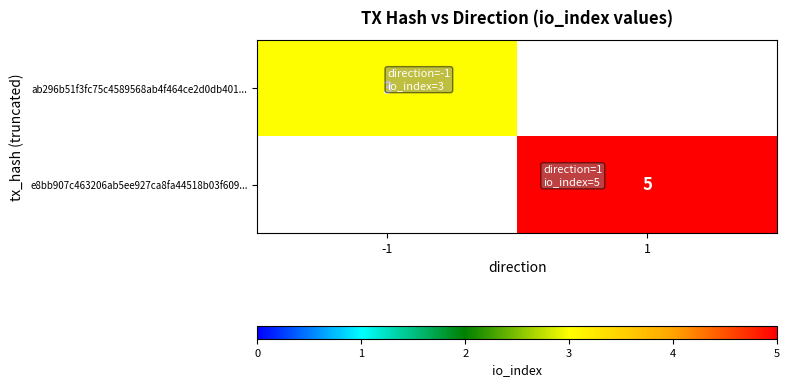

What is the minimum value shown in the chart?

3.0